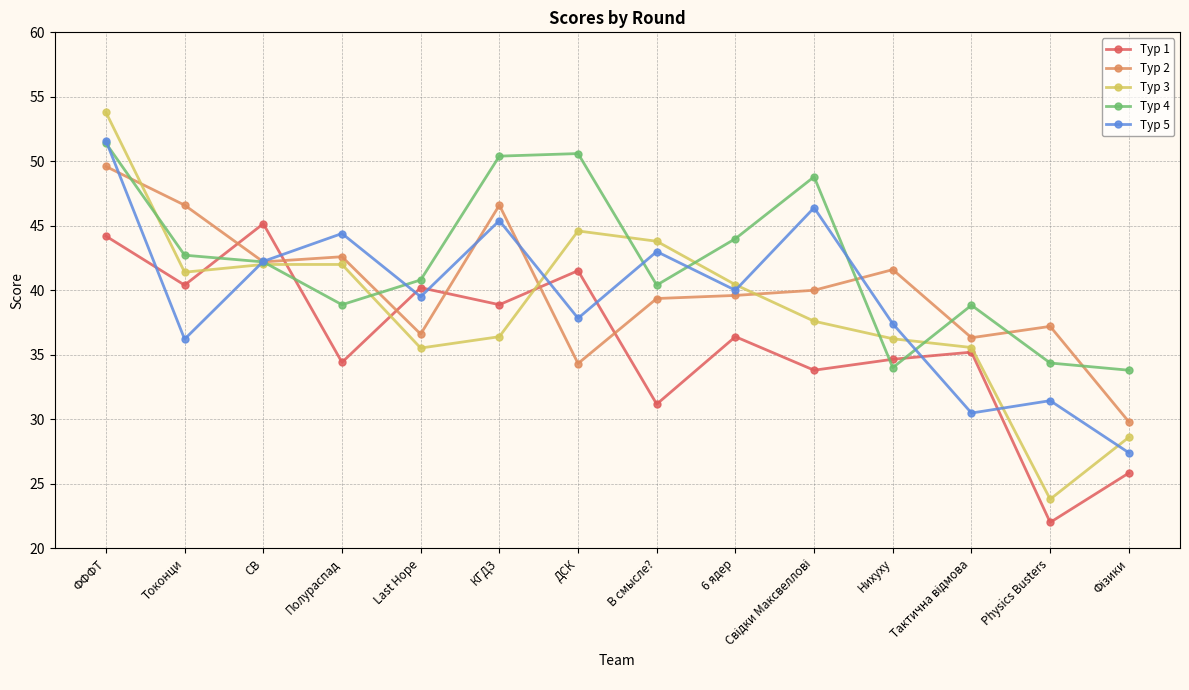

After their last crossing, which series has the higher values: Тур 1 or Тур 3?

Тур 3